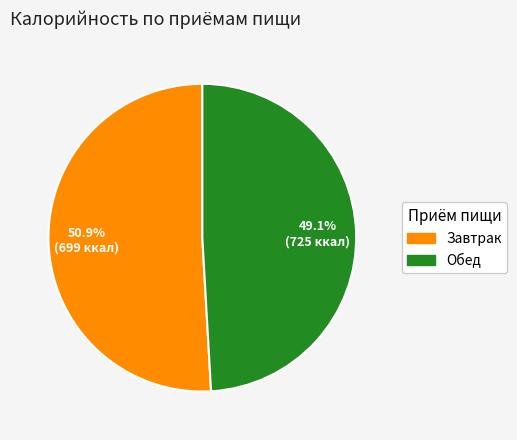

Approximately how many times larger is the value at Обед compared to Завтрак?

1.0